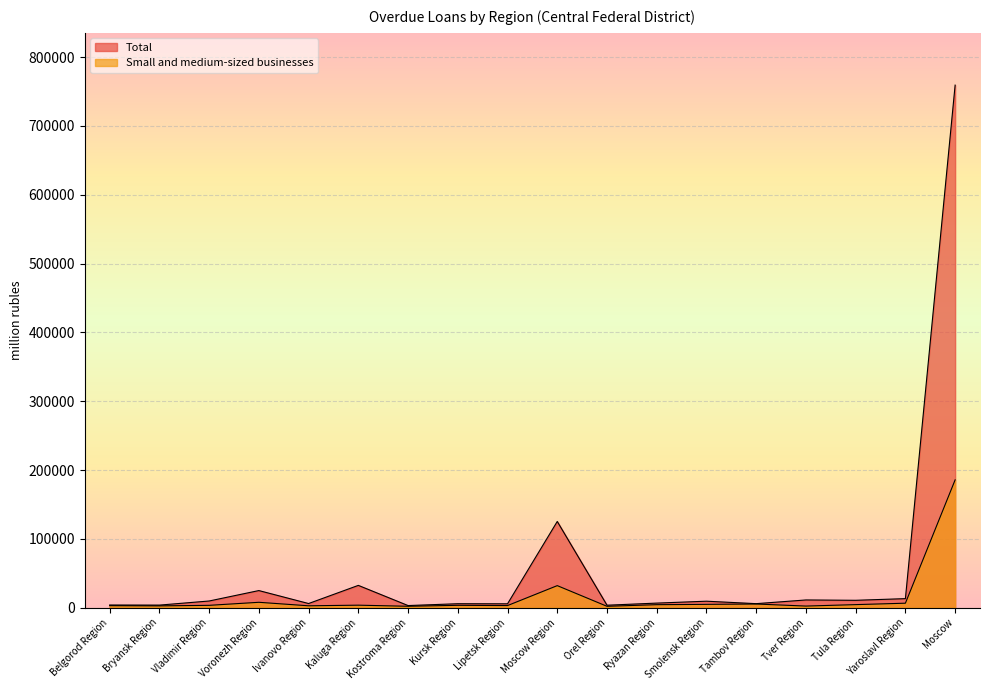

Is the value of Small and medium-sized businesses at Kursk Region greater than the value of Total at Kursk Region?

No